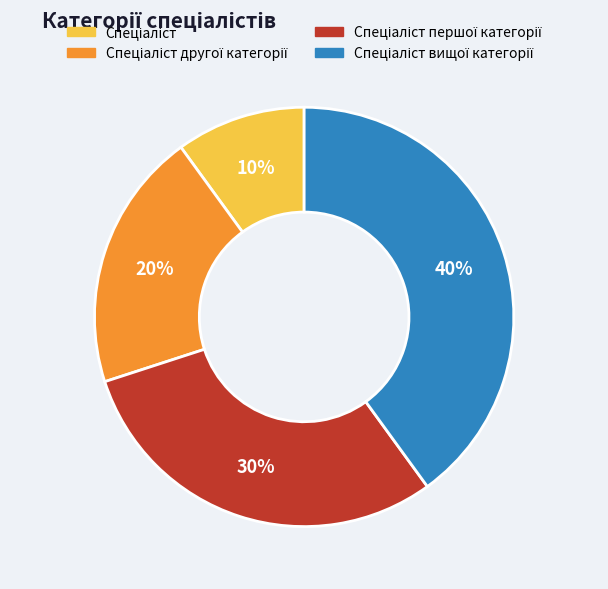

To the nearest percent, what is the difference between the largest and smallest slice percentages?

30%